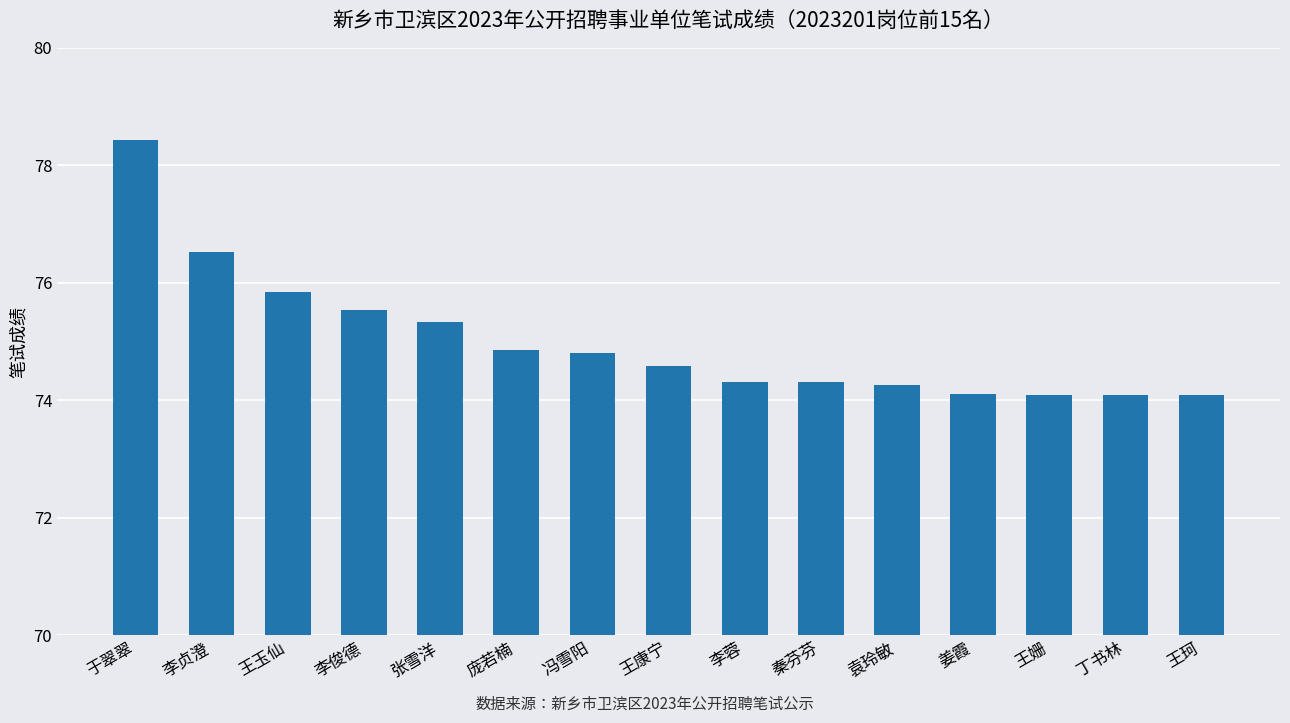

What is the change in value from 王玉仙 to 丁书林?

-1.7